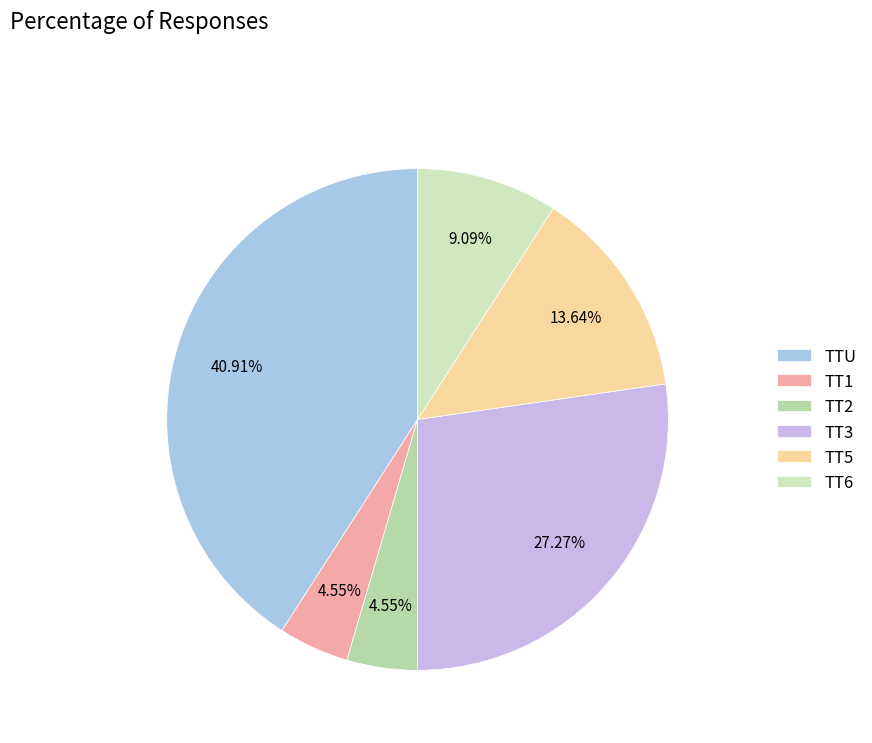

Which slice is the largest?

TTU